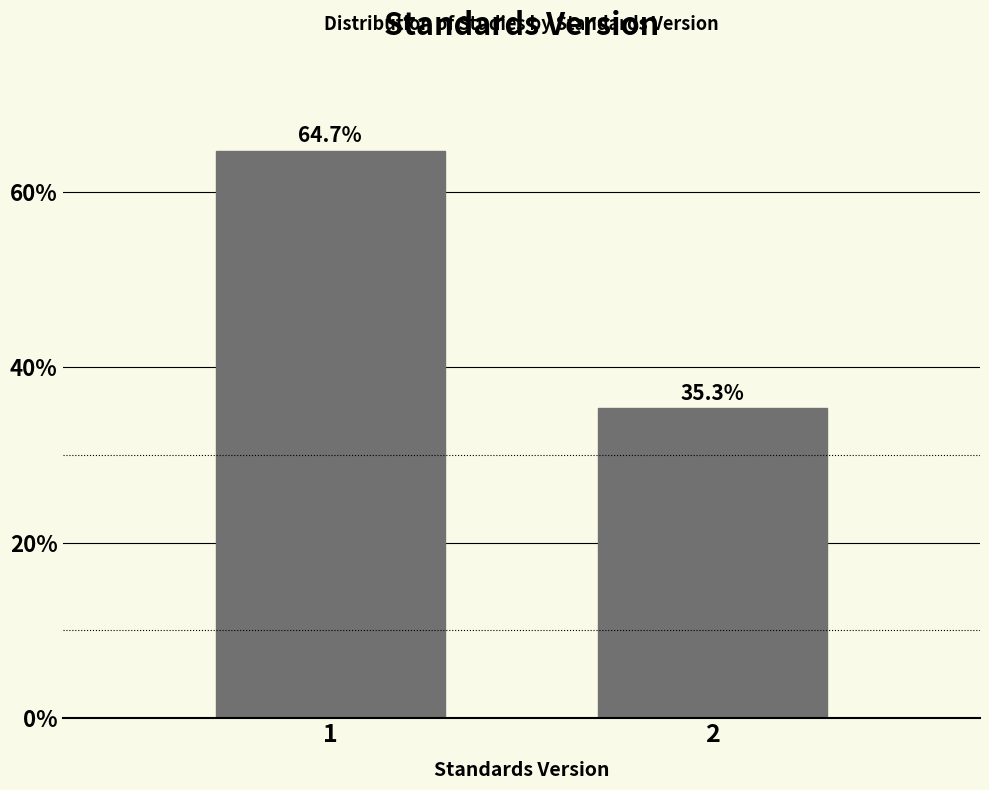

Reading right to left, transcribe all the data shown in this chart.

2=35.3	1=64.7